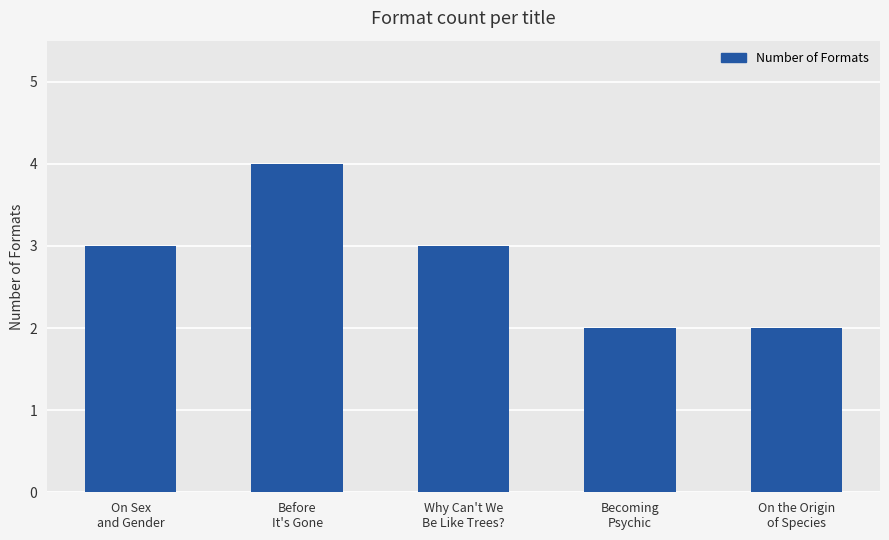

What is the label of the 4th bar from the left?

Becoming
Psychic